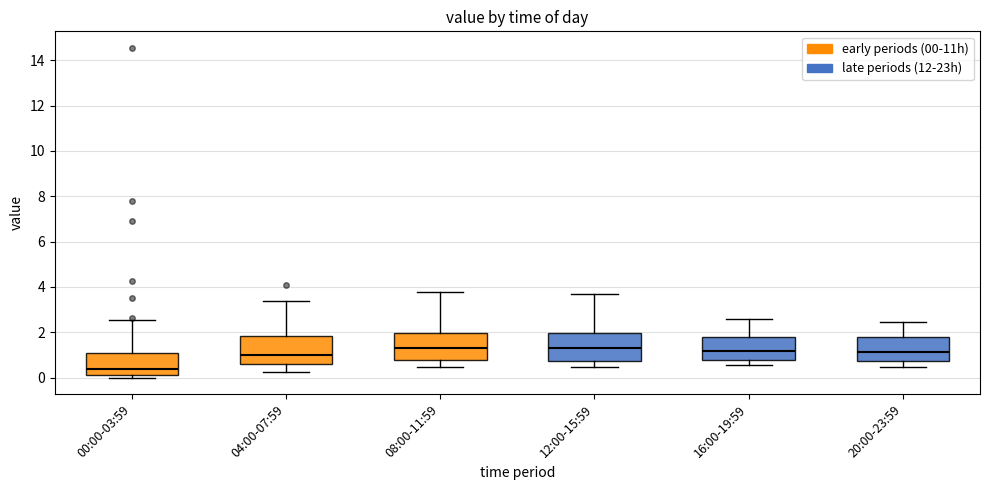

Which box has the lowest median line?

00:00-03:59